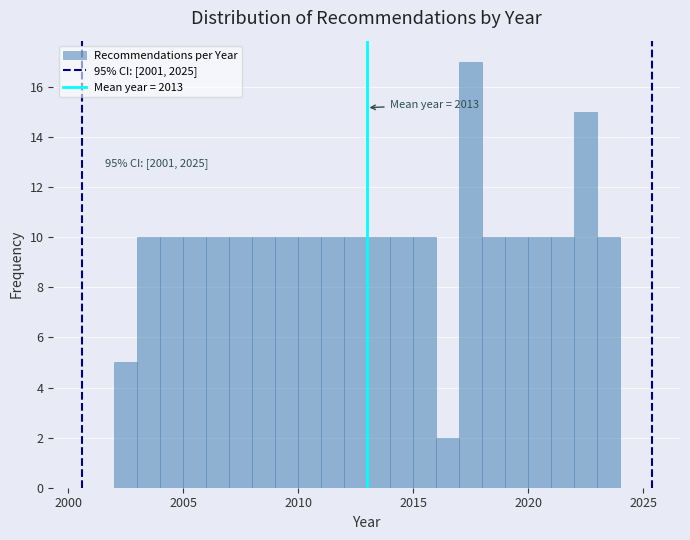

Around what value on the x-axis is the tallest bar? Give the approximate position of its centre, as read against the axis.

2017.5